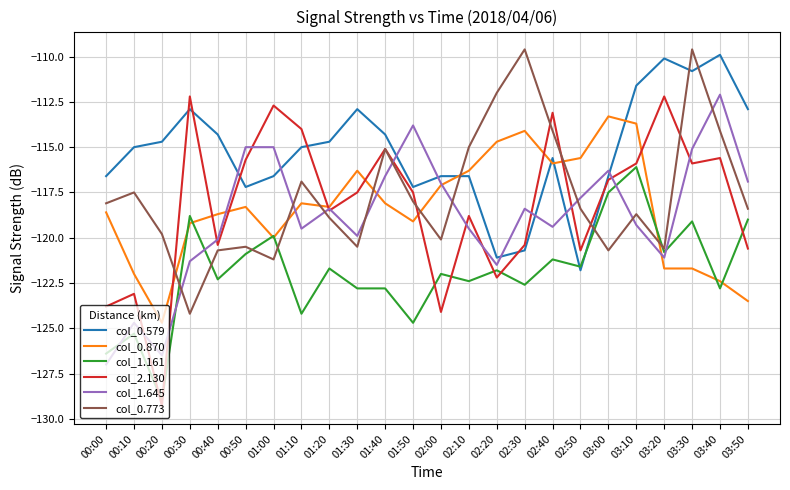

What is the difference between the second highest and second lowest values in the col_0.870 series?

9.8